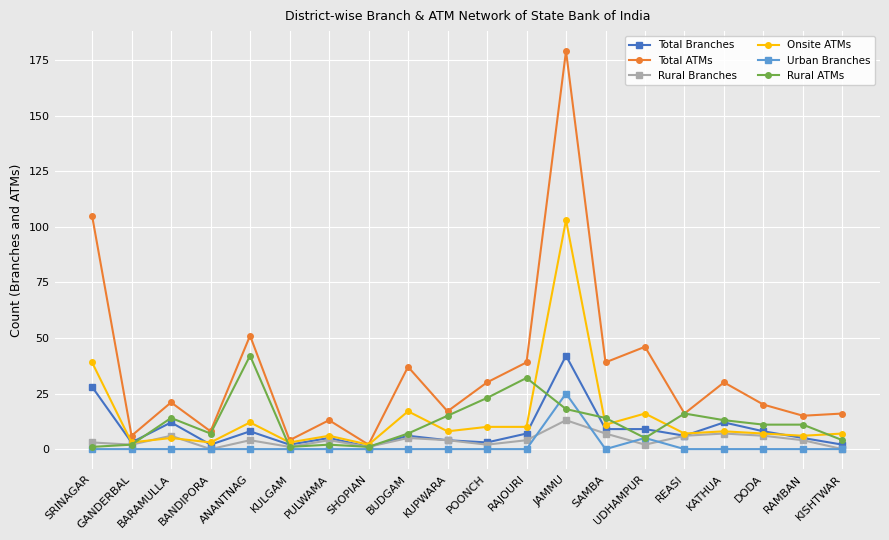

After their last crossing, which series has the higher values: Rural Branches or Onsite ATMs?

Onsite ATMs